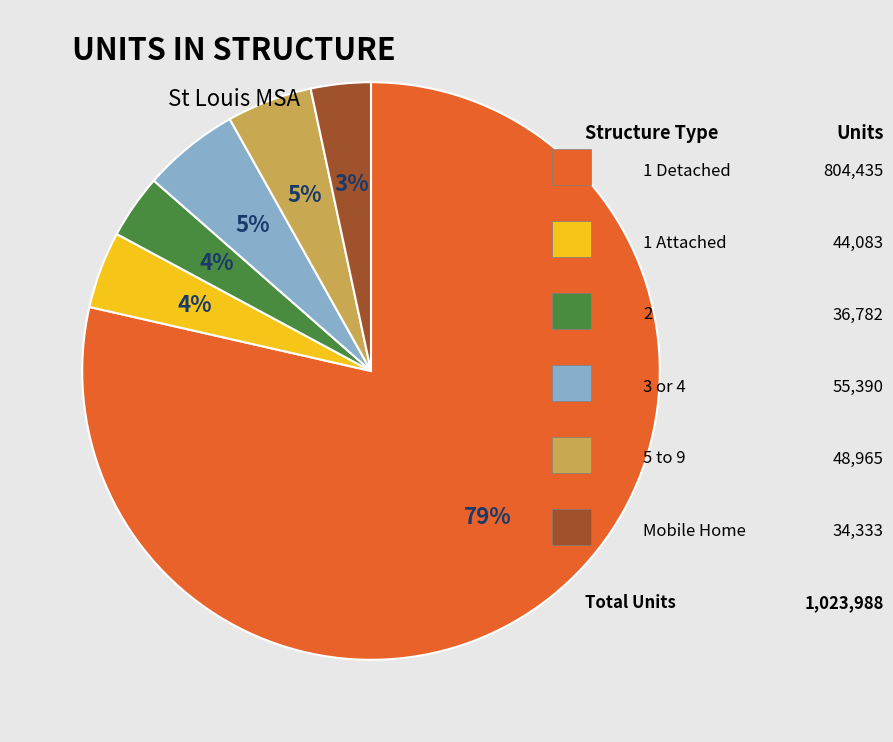

Is there any slice that represents more than half of the pie?

Yes